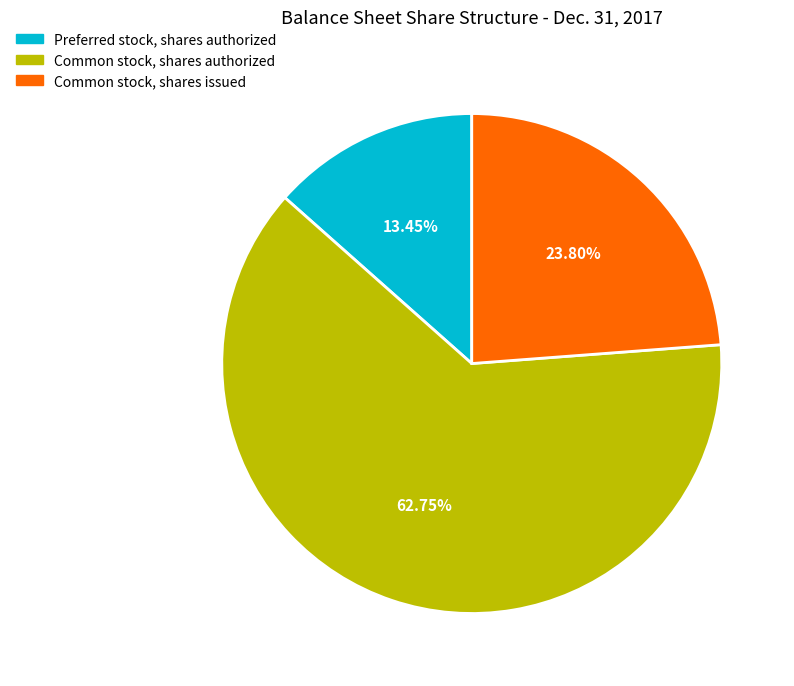

Is there any slice that represents more than half of the pie?

Yes